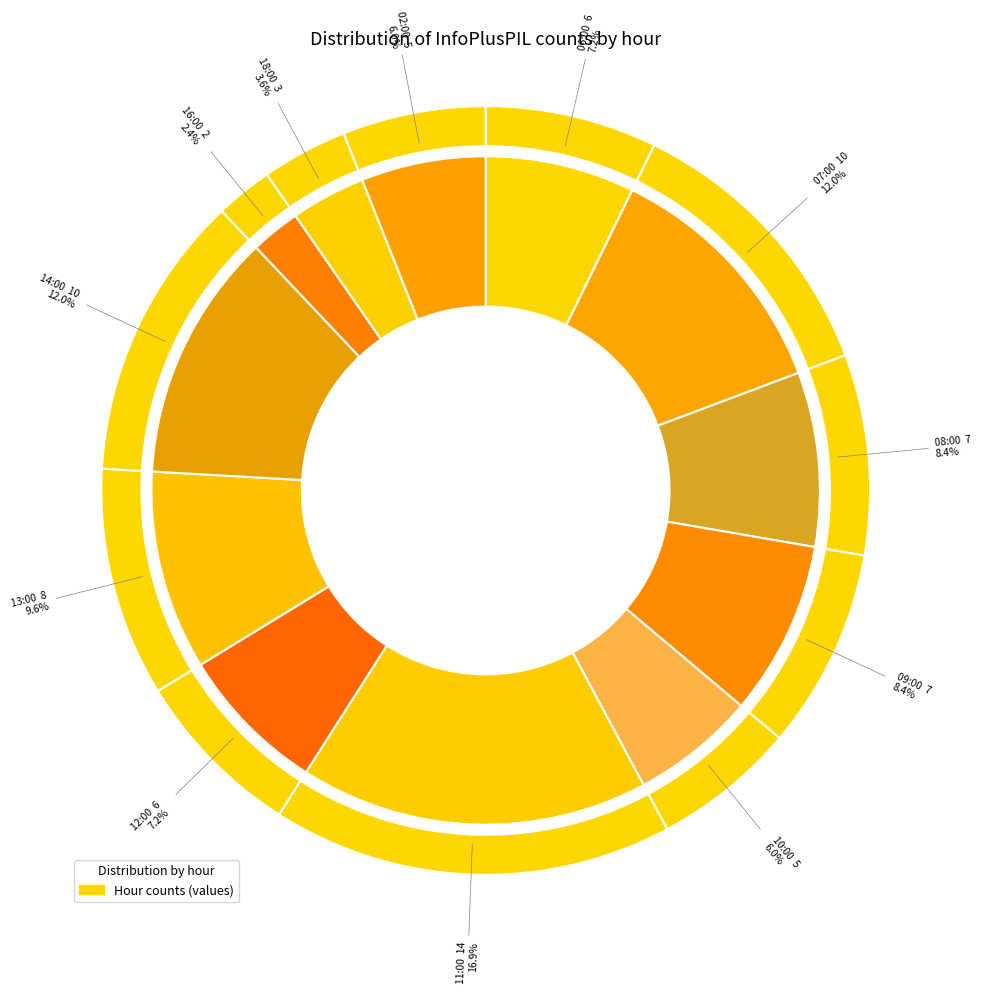

Is it true that 18:00 is 4% of the pie?

True